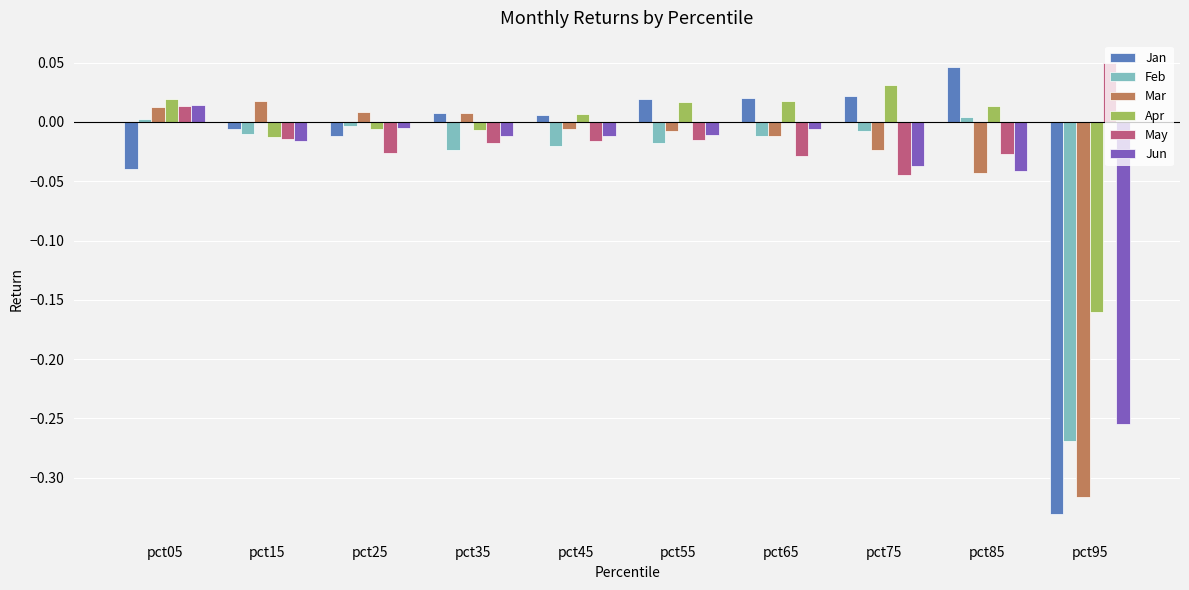

How many values in the Apr series exceed 0?

6